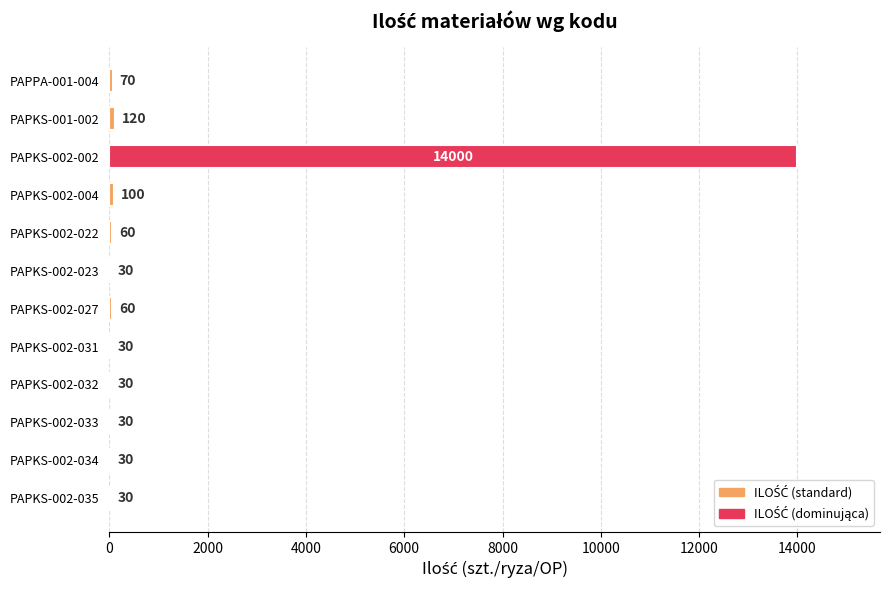

True or false: the data shows 60 at PAPKS-002-027.

True